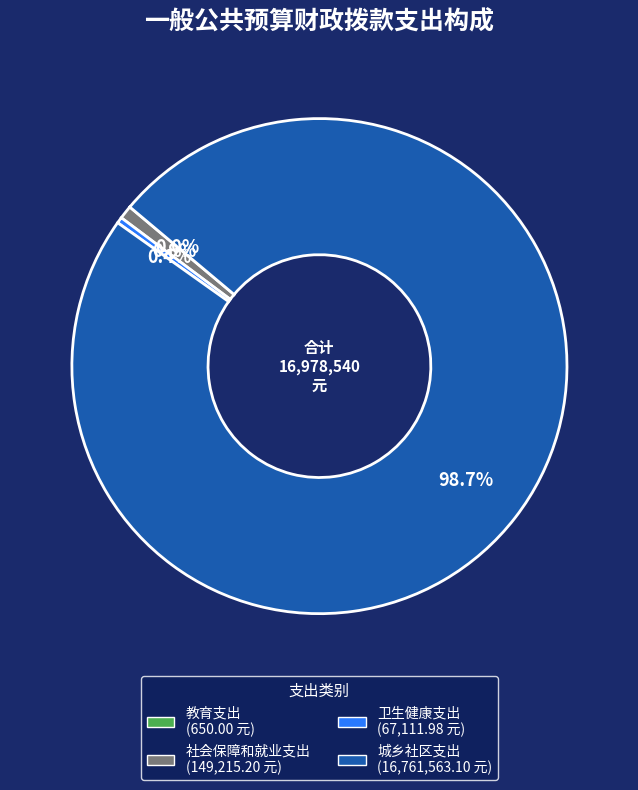

Between 城乡社区支出 and 社会保障和就业支出, which is larger?

城乡社区支出